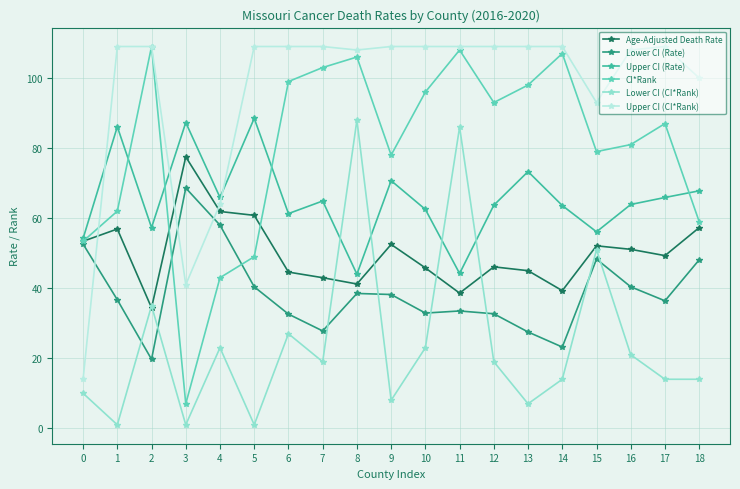

How many interior local peaks does the Lower CI (Rate) series have?

4